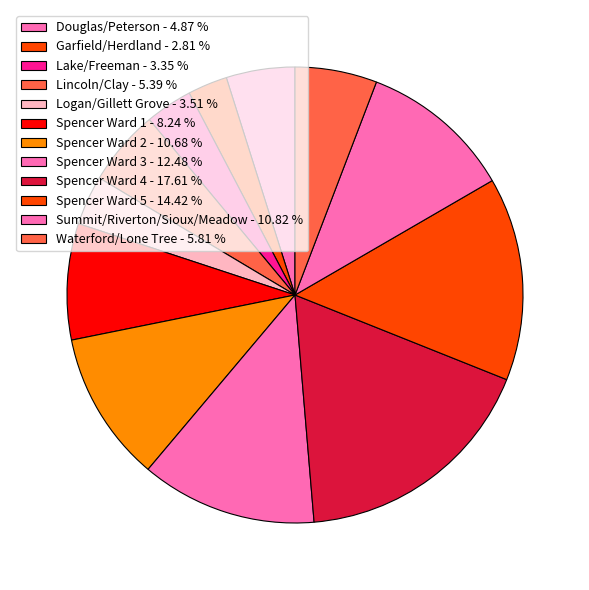

To the nearest percent, what is the difference between the Spencer Ward 2 and Waterford/Lone Tree slice percentages?

5%